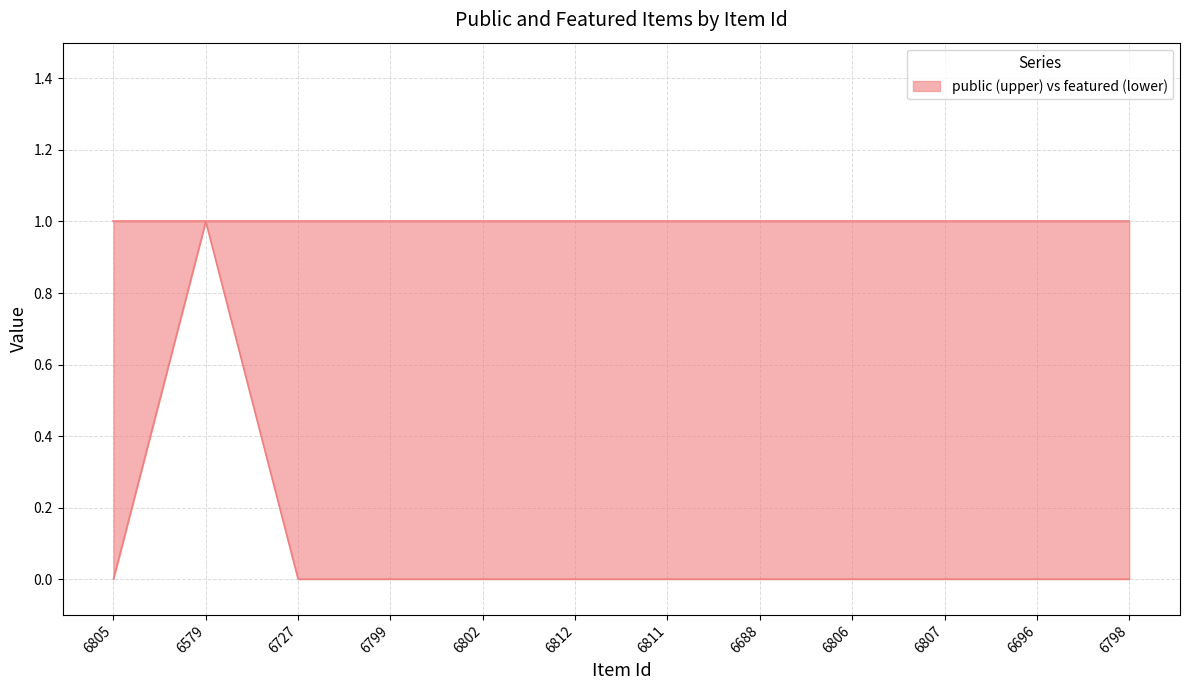

True or false: featured and public cross at least once.

False